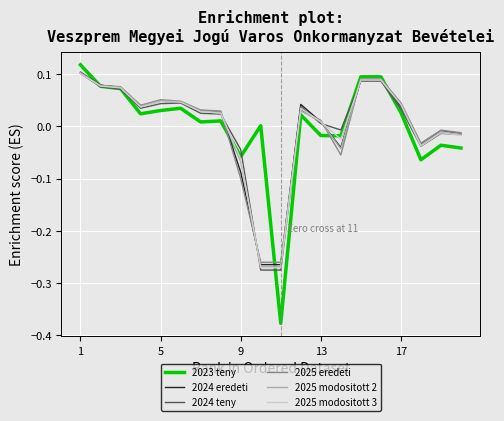

Which series has the largest range (max minus min)?

2023 teny